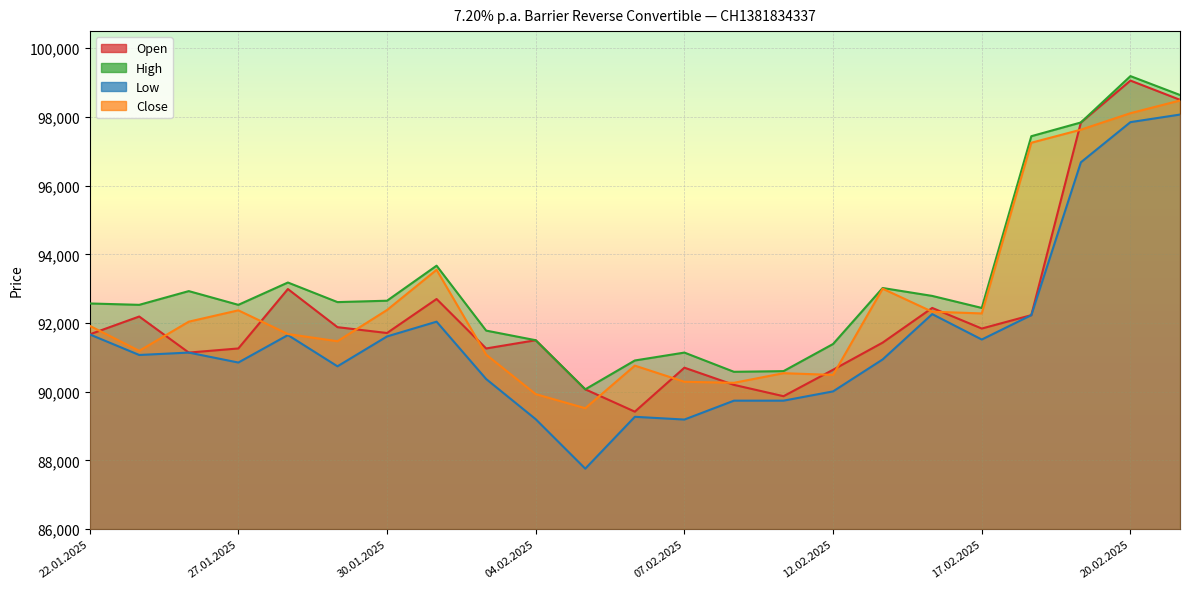

Which series changed the most between 27.01.2025 and 12.02.2025?

Close